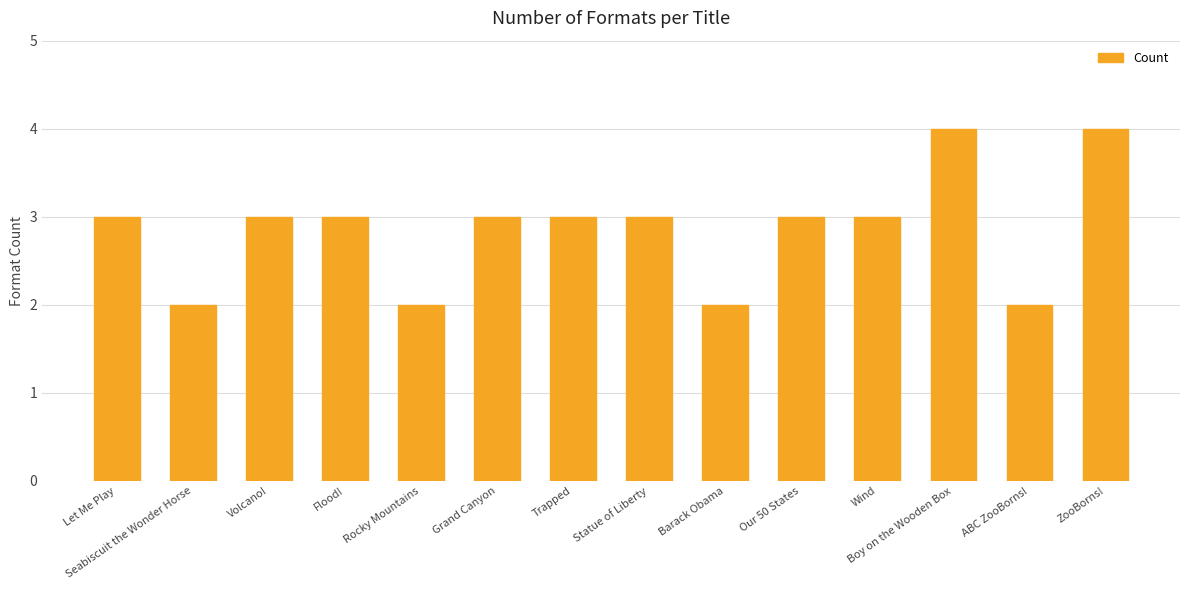

What is the label of the 13th bar from the left?

ABC ZooBorns!